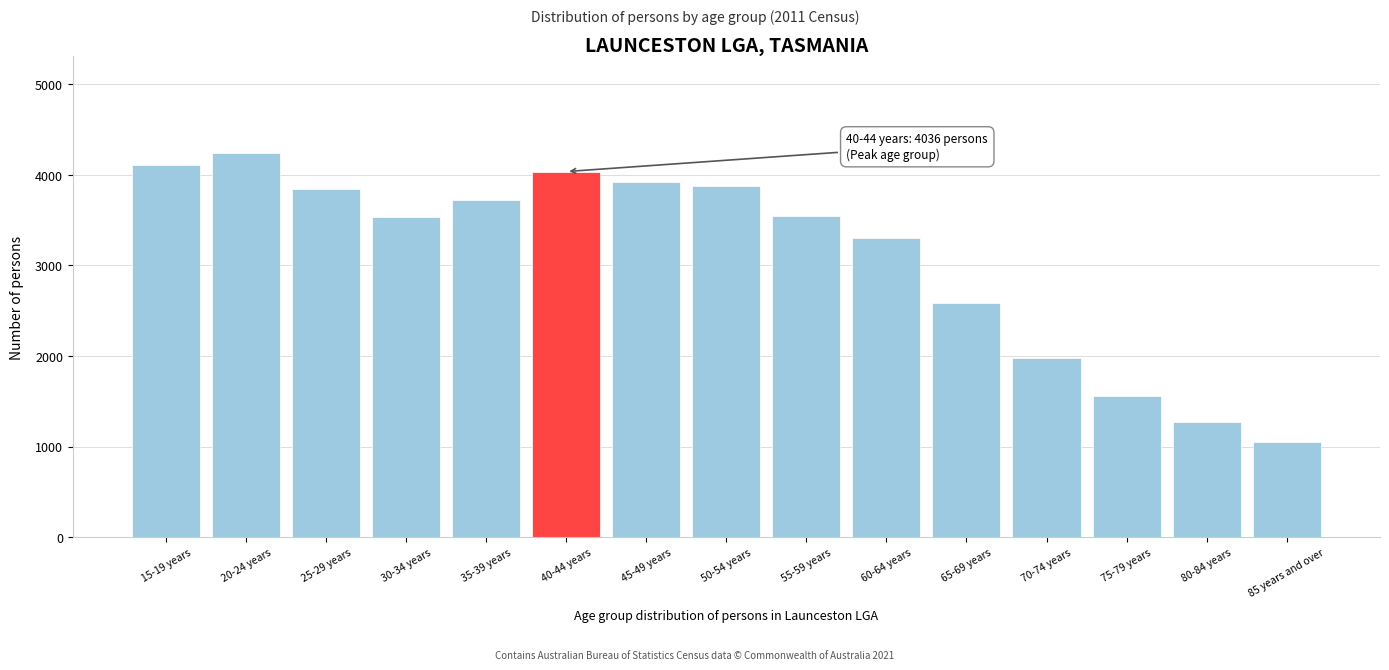

Which has a higher value, 55-59 years or 15-19 years?

15-19 years